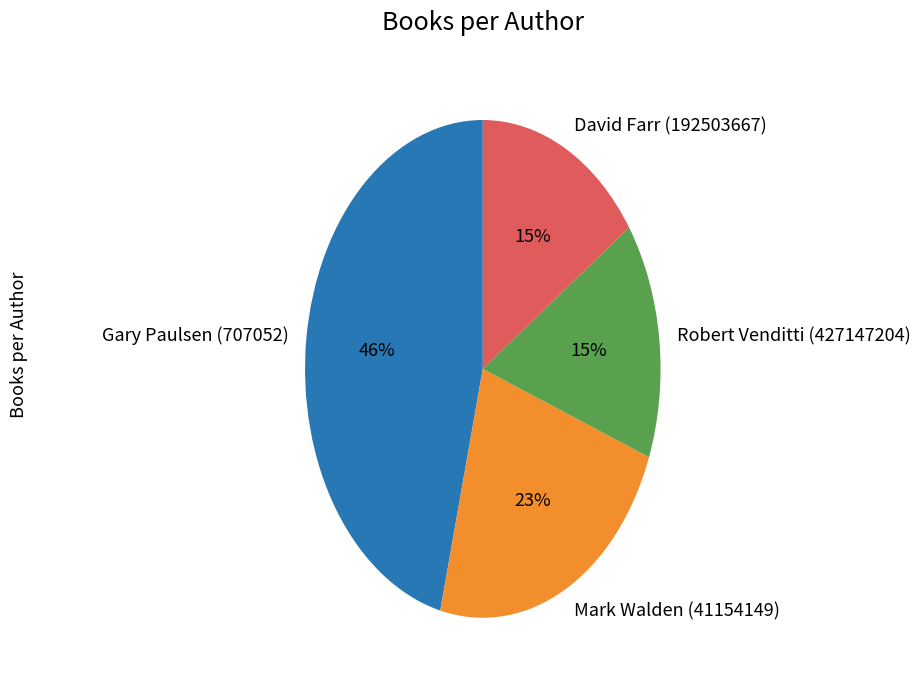

What percentage is the Gary Paulsen (707052) slice, to the nearest percent?

46%